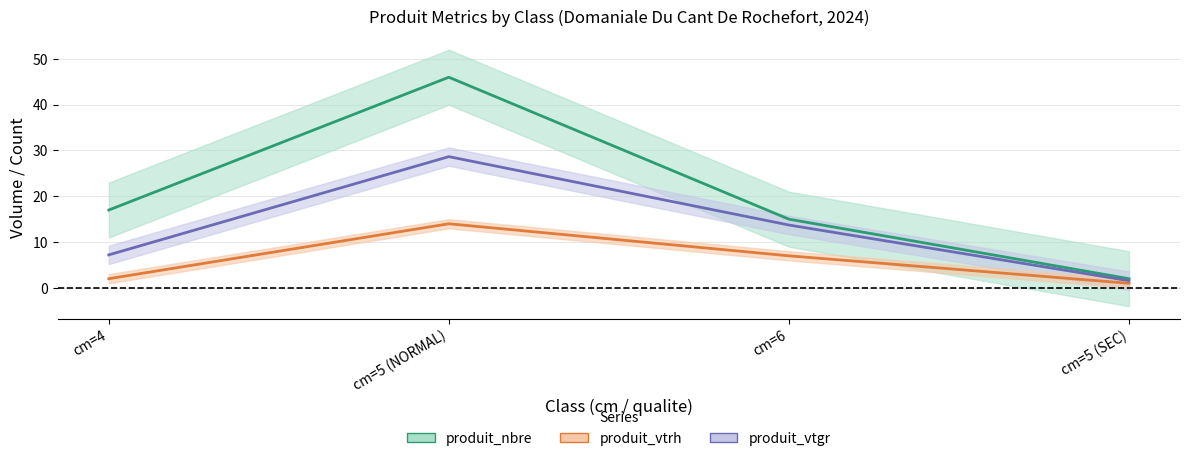

What is the total value across all series at cm=6?

35.7